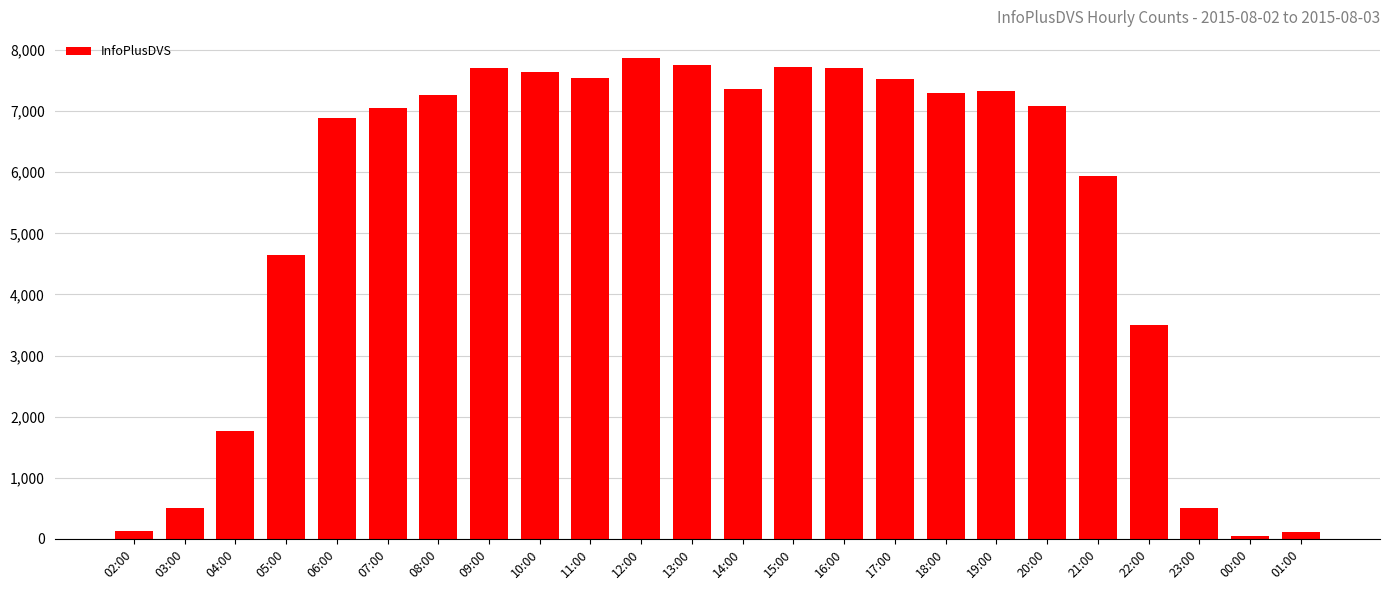

What value does the data have at 01:00, to the nearest 10?

110